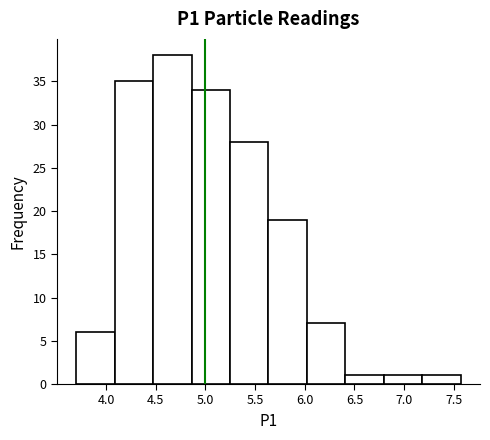

Reading left to right, transcribe this chart: for each bar, give the range it covers on the x-axis and its height. Neither the bar edges nor the heights are printed on the chart, so give them approximately, as read against the axes.

3.70 to 4.10: 6
4.10 to 4.45: 35
4.45 to 4.85: 38
4.85 to 5.25: 34
5.25 to 5.65: 28
5.65 to 6.00: 19
6.00 to 6.40: 7
6.40 to 6.80: 1
6.80 to 7.20: 1
7.20 to 7.55: 1